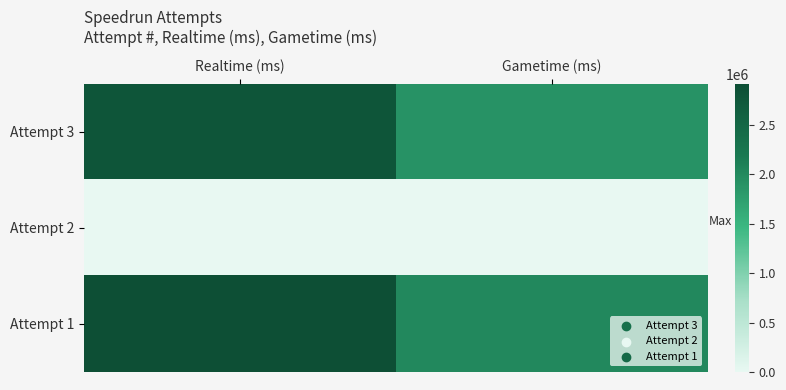

Reading left to right, list all the values displayed in this chart.

Attempt 3: Realtime (ms)=2813830	Gametime (ms)=1899448
Attempt 2: Realtime (ms)=0	Gametime (ms)=0
Attempt 1: Realtime (ms)=2916789	Gametime (ms)=2011496